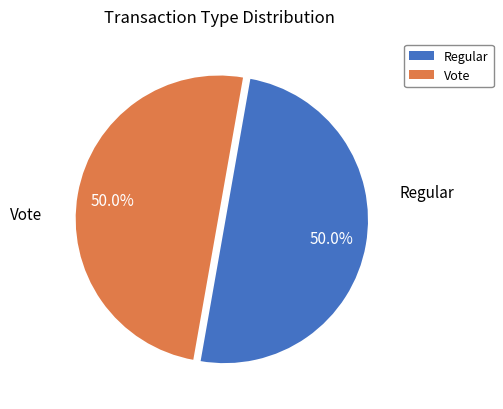

The Vote slice represents 50% of the pie. True or false?

True